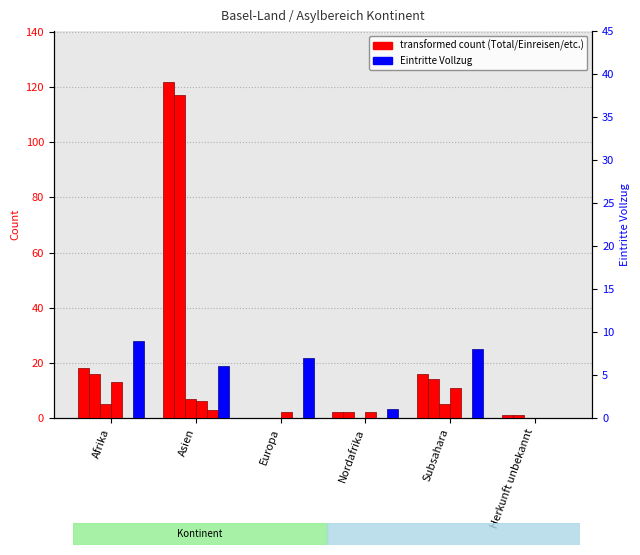

At how many categories does at least one series exceed 74?

1